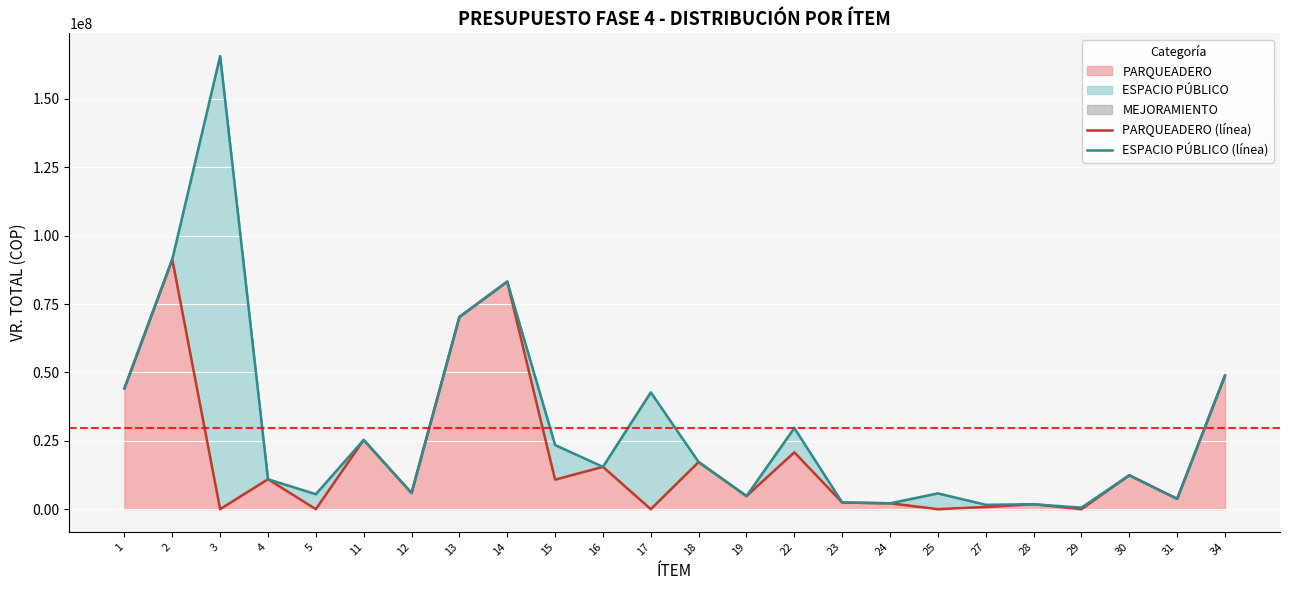

True or false: ESPACIO PÚBLICO (línea) and PARQUEADERO (línea) cross at least once.

False